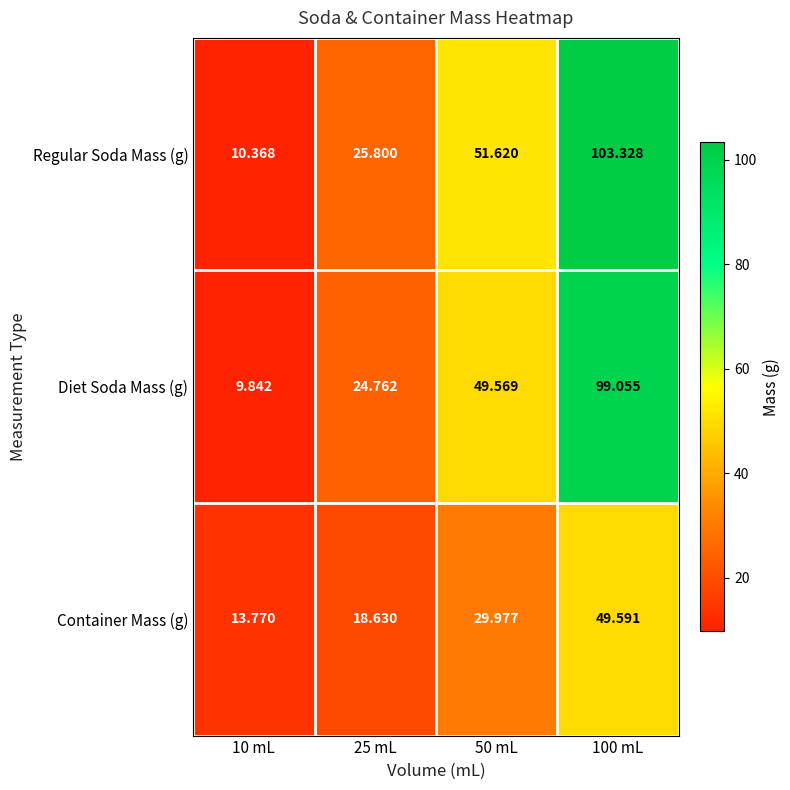

At 50 mL, list the series in order from largest to smallest.

Regular Soda Mass (g), Diet Soda Mass (g), Container Mass (g)